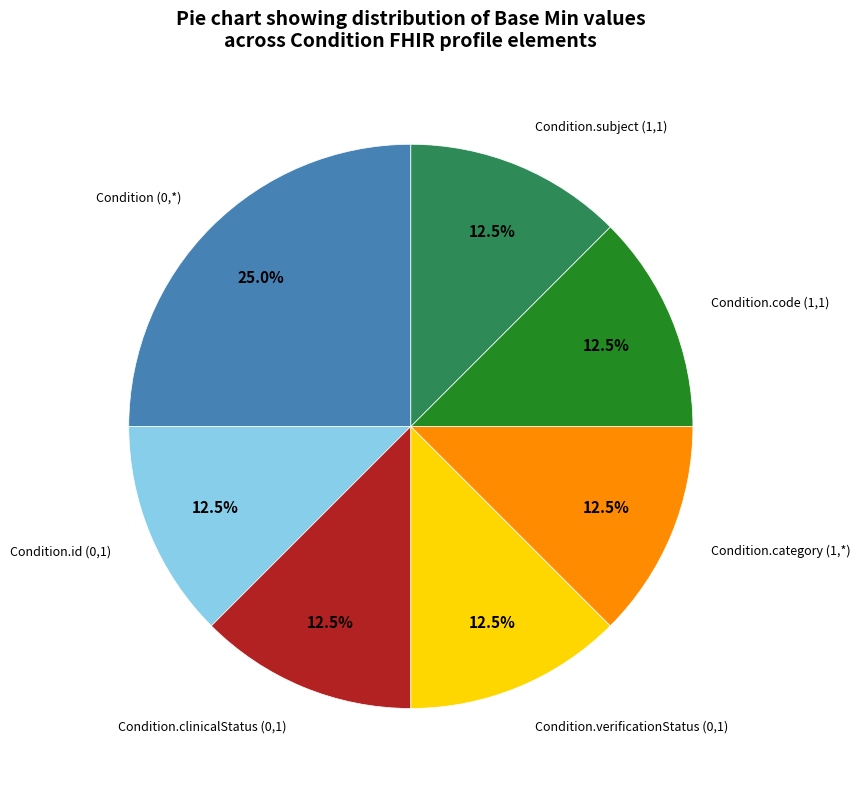

How many segments does this pie chart have?

7